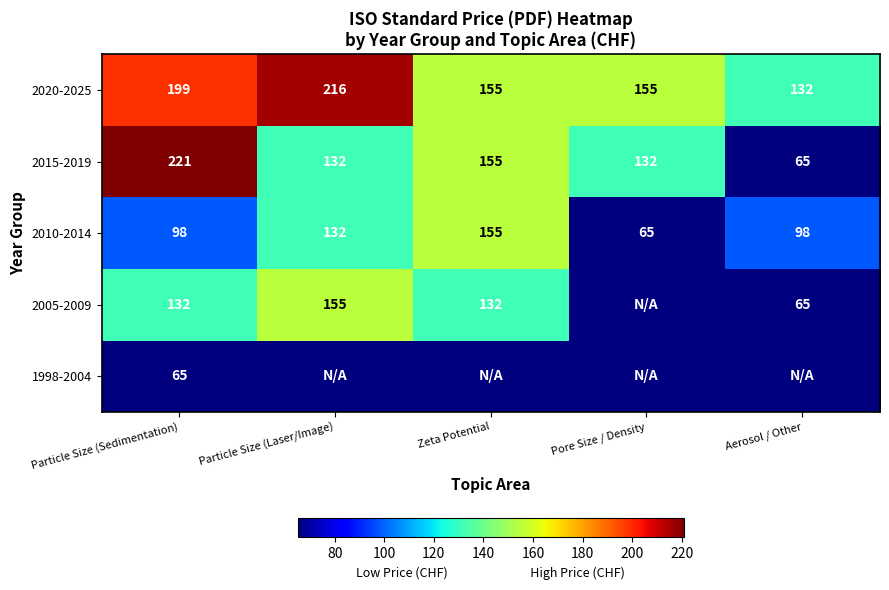

What value does the 2020-2025 series have at Zeta Potential, to the nearest 5?

155